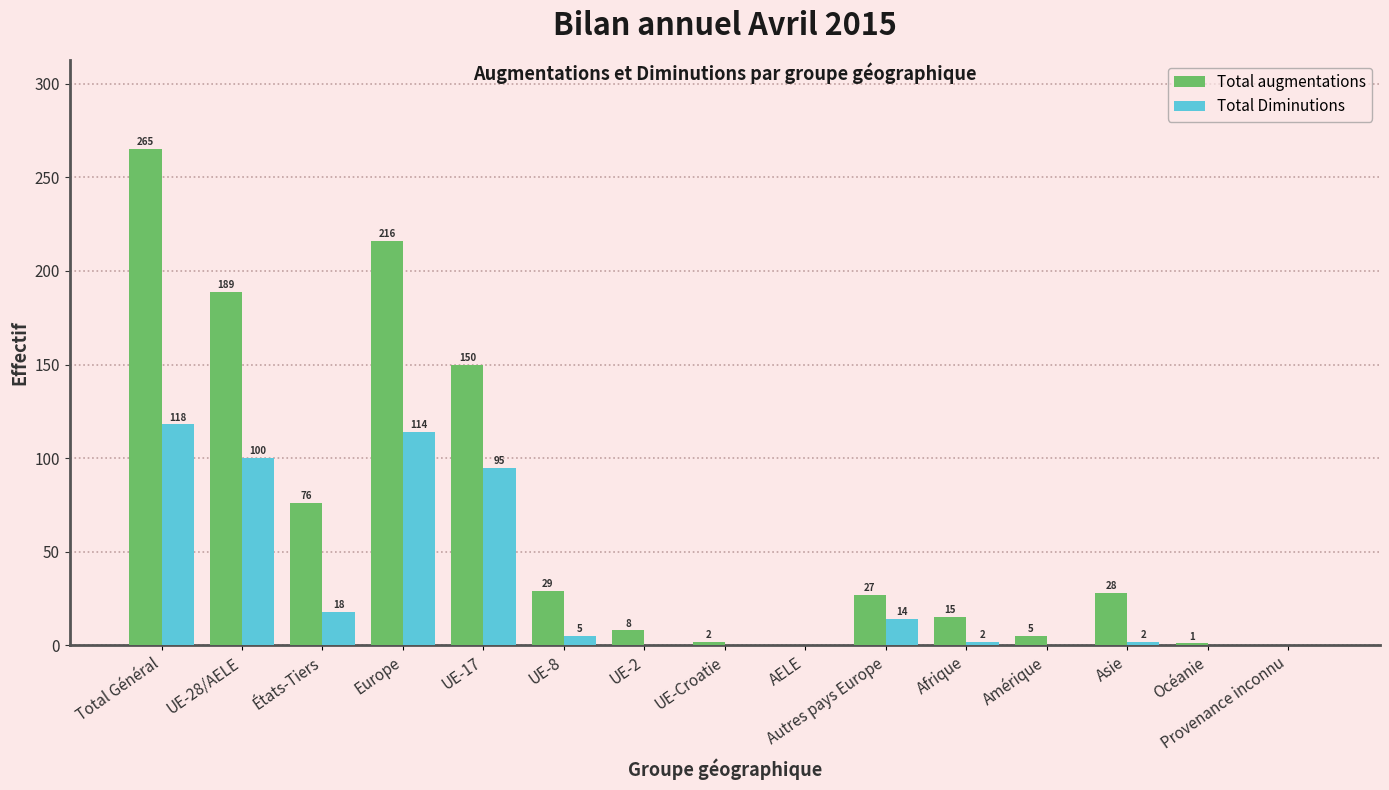

Is the value of Total augmentations at UE-8 greater than the value of Total Diminutions at Afrique?

Yes